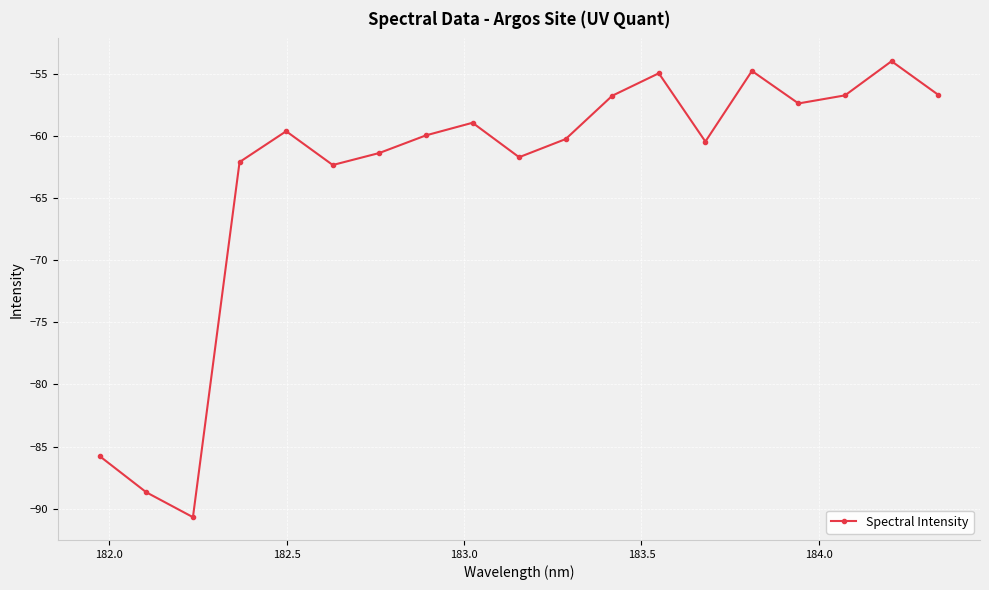

What is the difference between the maximum and second lowest values?

34.7